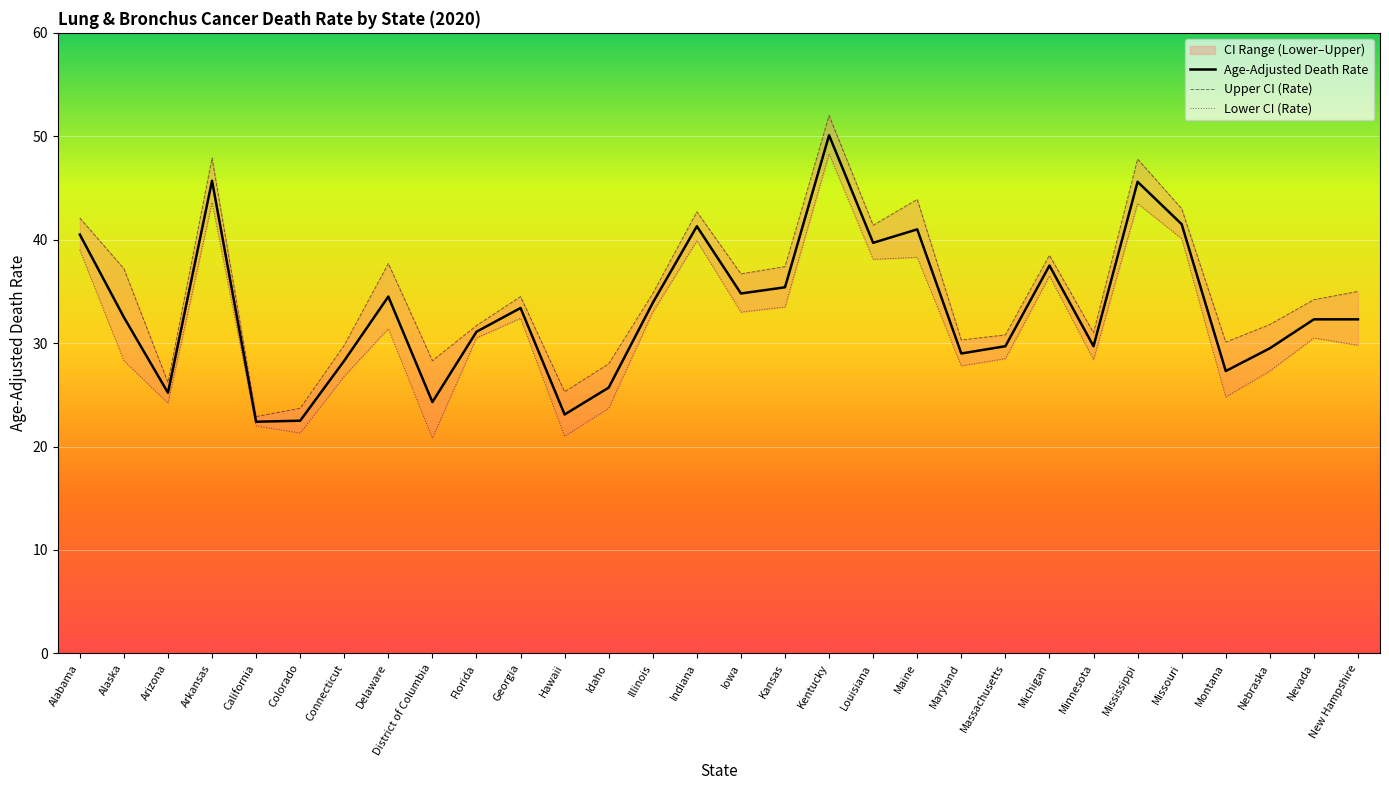

What position from the right is Connecticut?

24